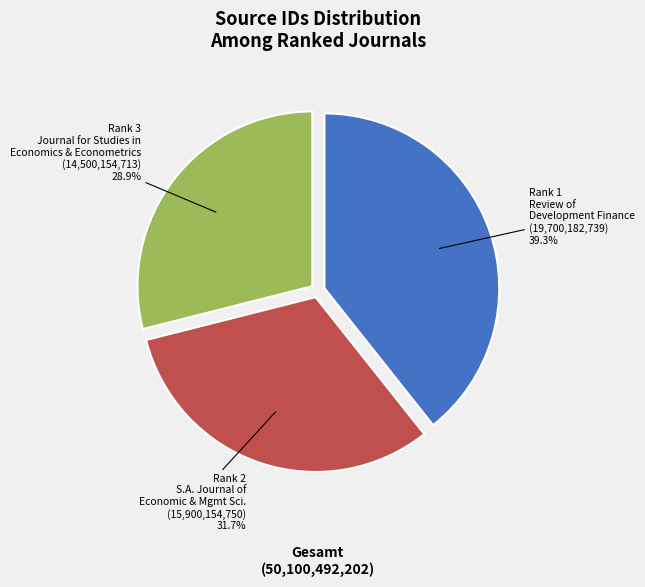

Is there any slice that represents more than half of the pie?

No